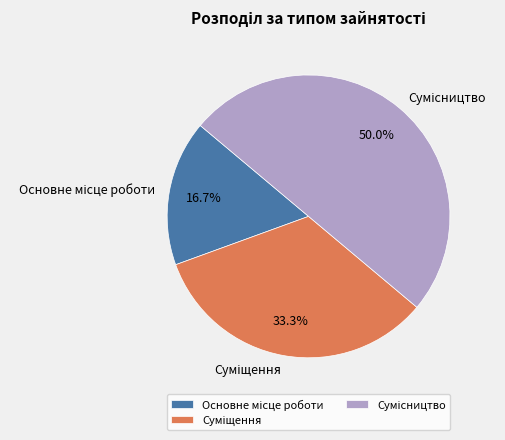

Which category has the biggest portion of the pie?

Сумісництво